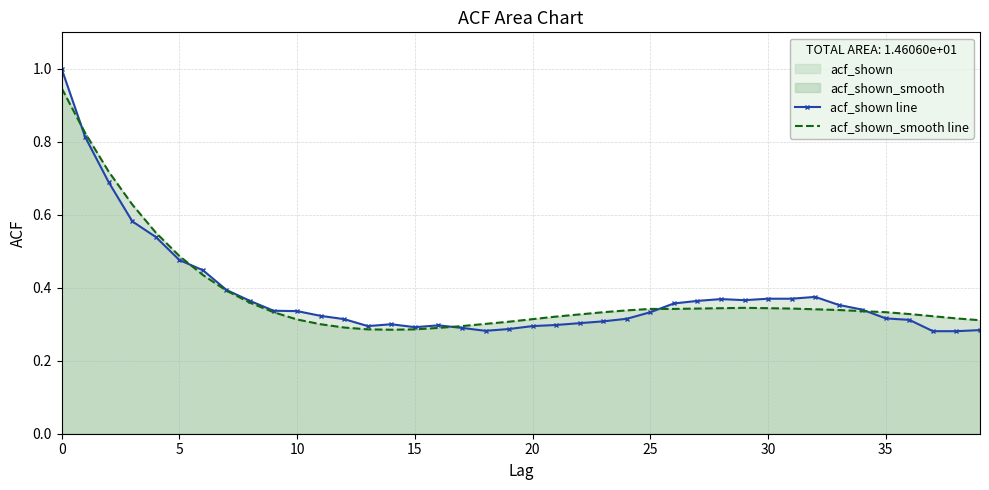

The value of acf_shown_smooth line at 16 is 0.3. True or false?

True